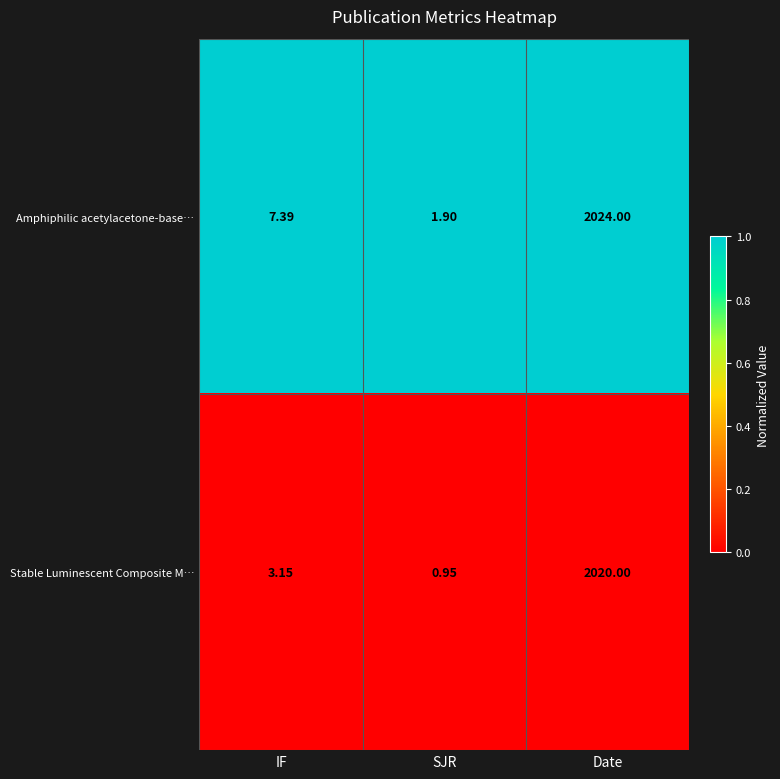

How many data points does each series have?

3